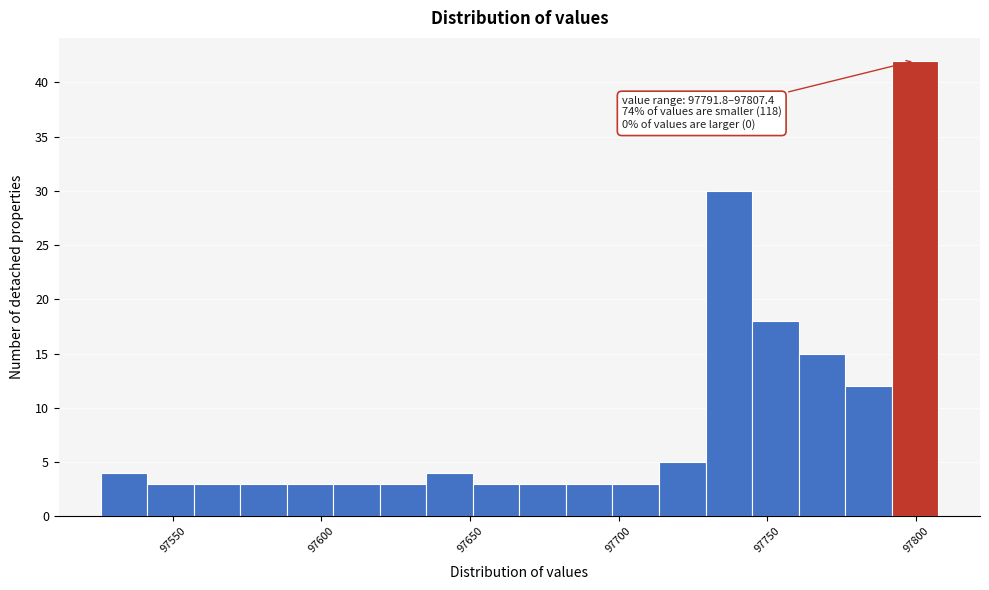

Around what value on the x-axis is the tallest bar? Give the approximate position of its centre, as read against the axis.

97800